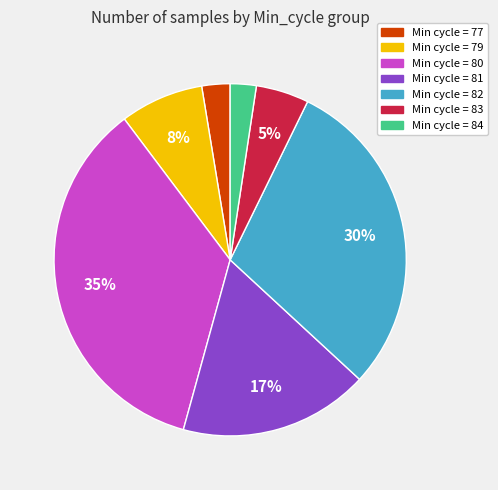

To the nearest percent, what percentage of the pie is Min cycle = 81?

17%